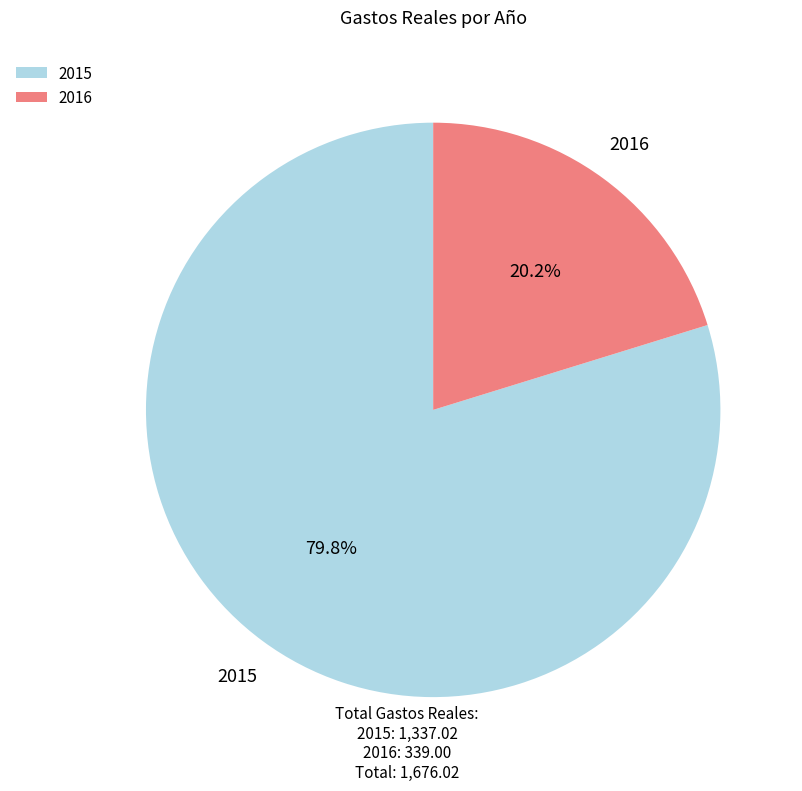

Which category has the biggest portion of the pie?

2015